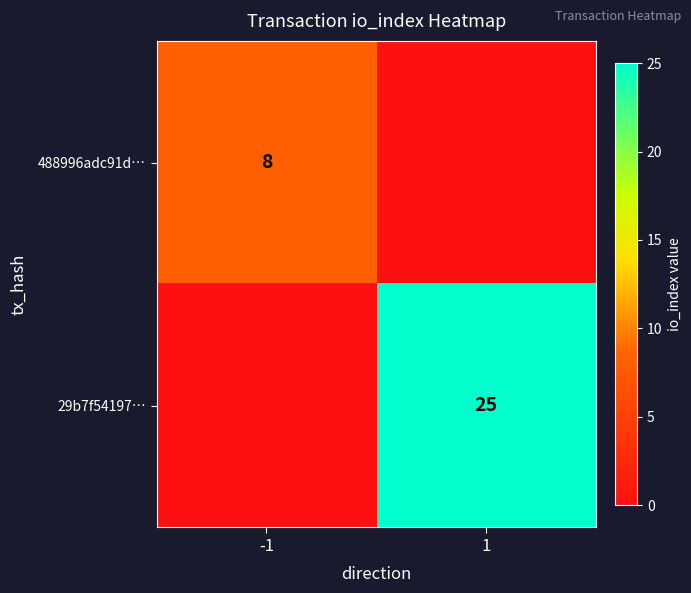

Is it true that 29b7f54197… equals 25 at 1?

True